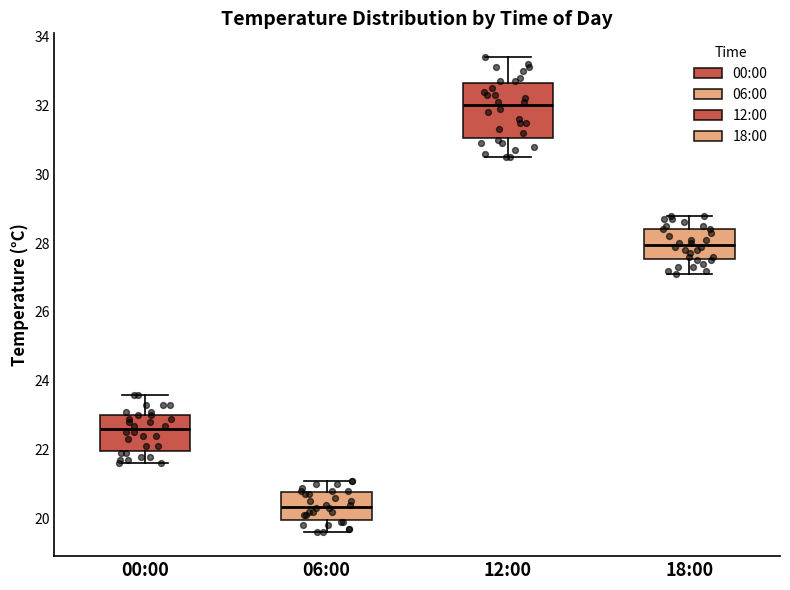

Which box has the highest median line?

12:00